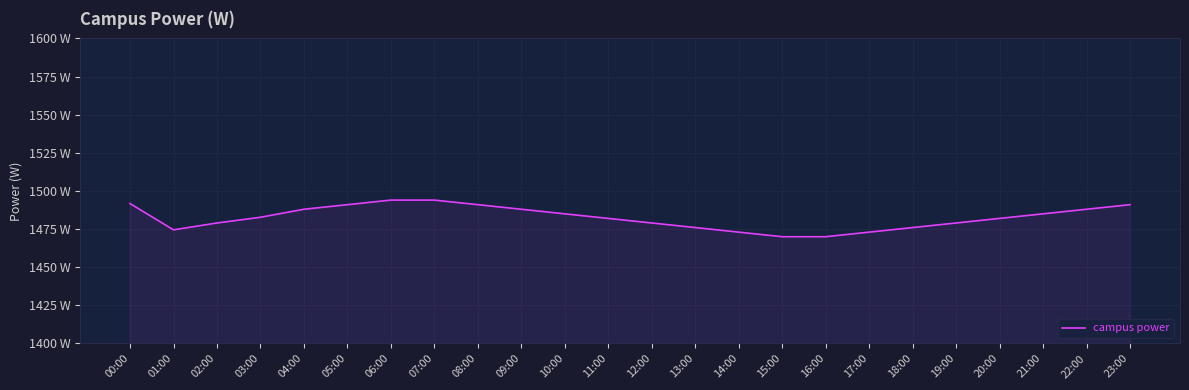

Is it true that the value at 18:00 is 1476.0?

True